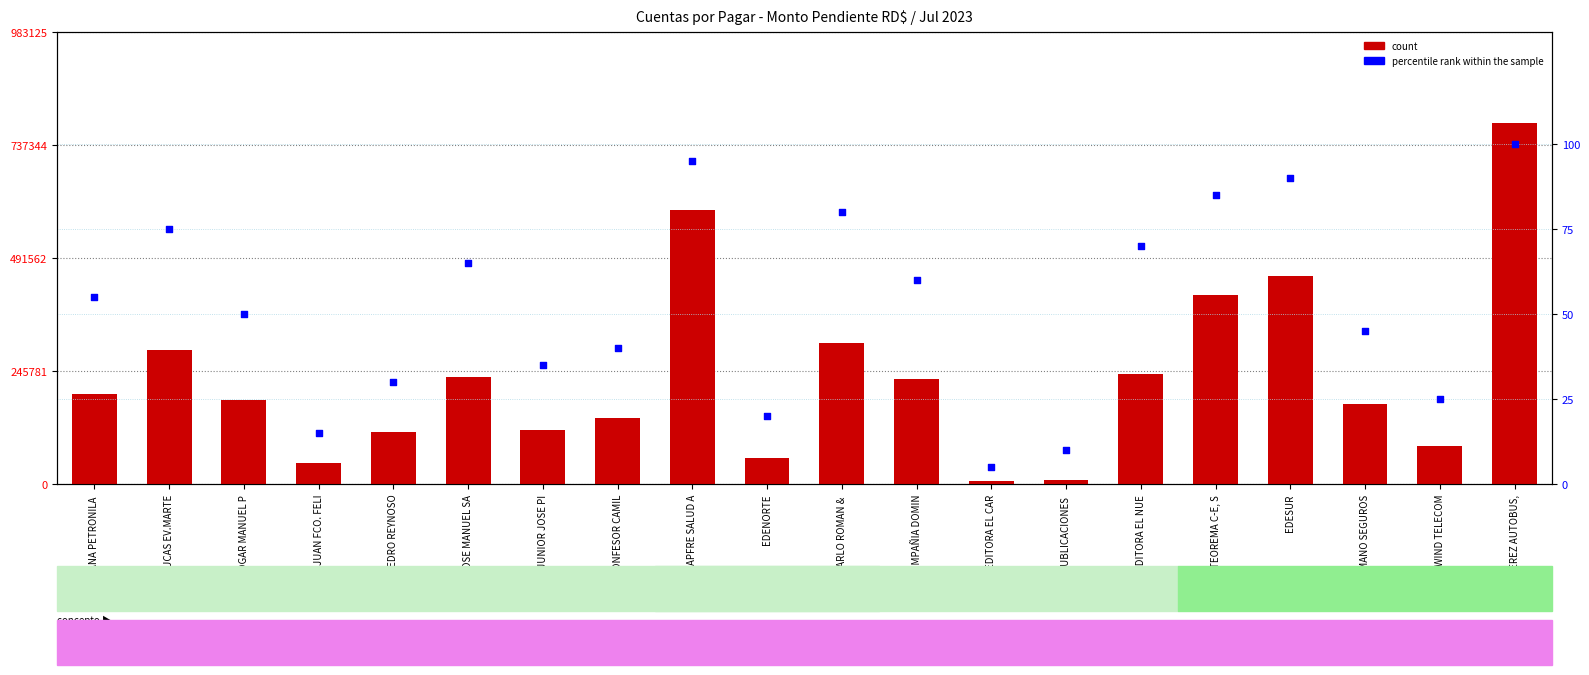

Which series reaches the minimum Y coordinate?

percentile rank within the sample